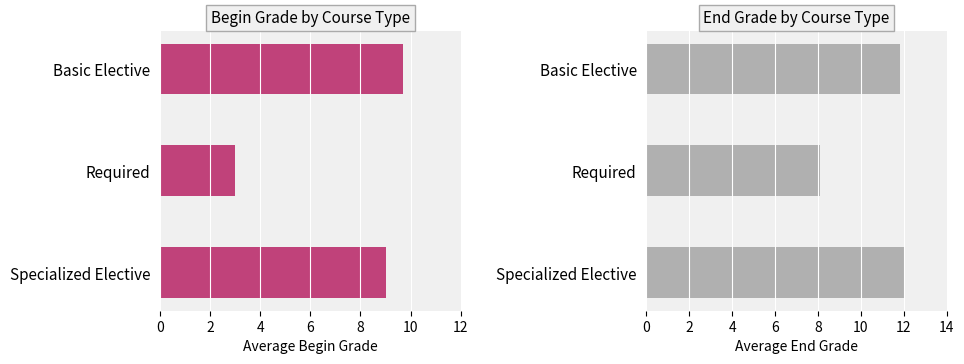

What is the lowest value of the End Grade series?

8.1